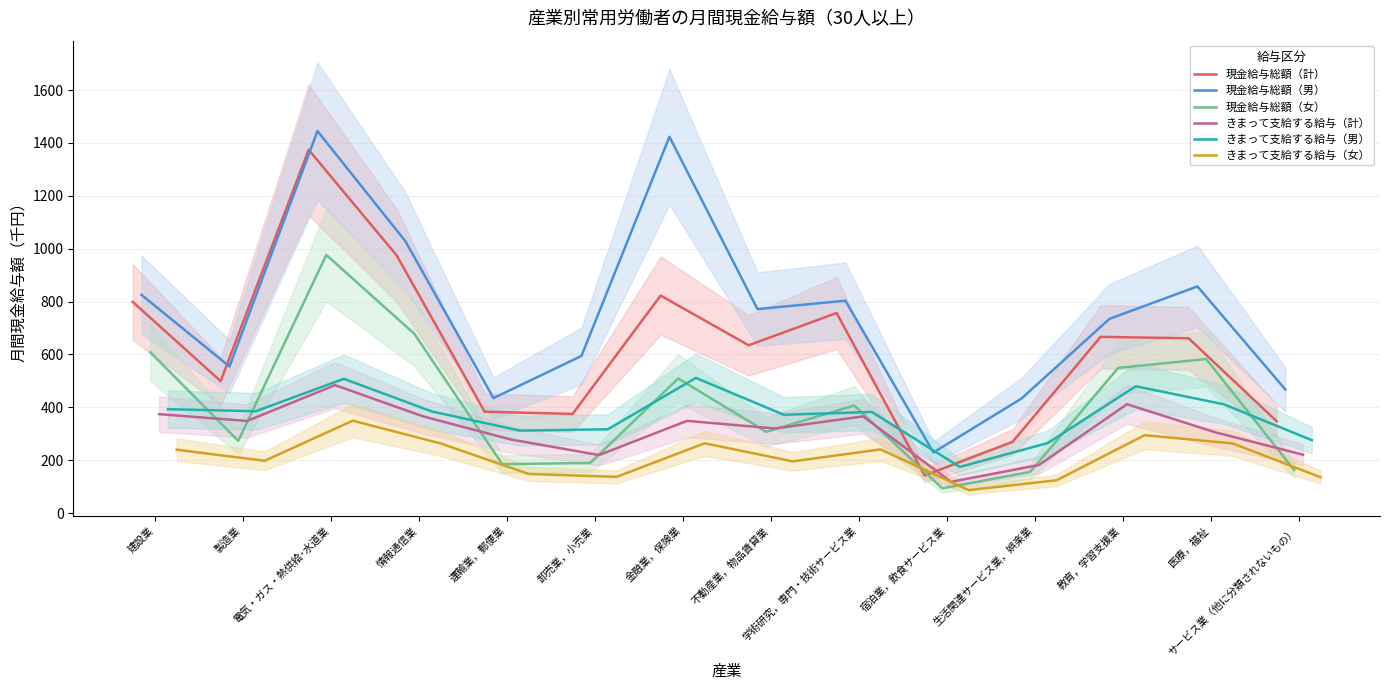

List the series in order of their peak value, highest first.

現金給与総額（男）, 現金給与総額（計）, 現金給与総額（女）, きまって支給する給与（男）, きまって支給する給与（計）, きまって支給する給与（女）